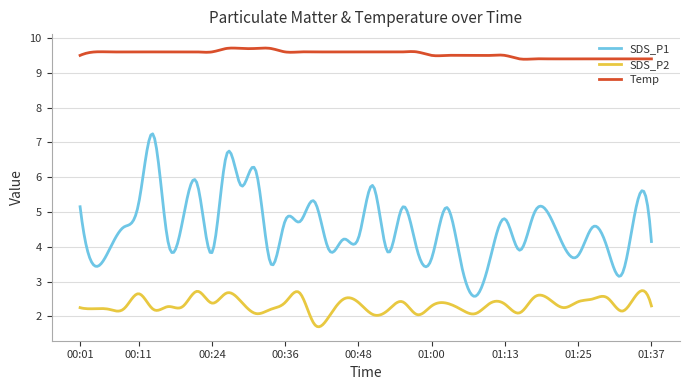

What is the difference between the maximum and minimum values in the SDS_P2 series?

1.0